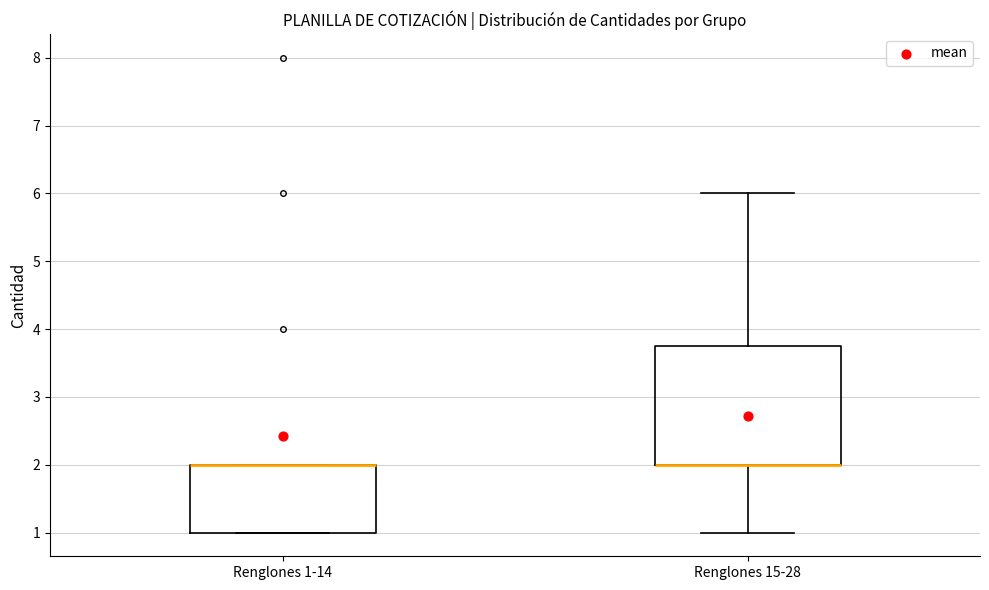

Reading left to right, transcribe this box plot: for each box, give where its median line is, the range the box spans, and where its two whiskers end, as read against the y-axis. The values are not printed on the chart, so give them approximately, as read against the axis.

Renglones 1-14: median 2.0 (drawn on the box's upper edge), box 1.0 to 2.0, whiskers 1.0 to 2.0
Renglones 15-28: median 2.0 (drawn on the box's lower edge), box 2.0 to 3.8, whiskers 1.0 to 6.0